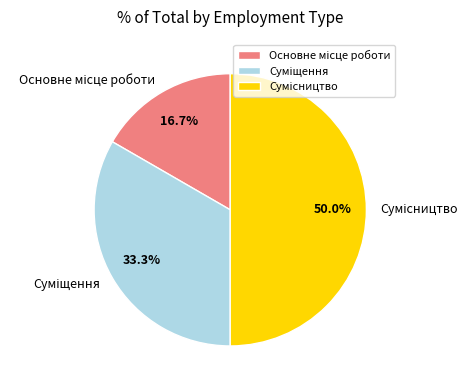

Combined, what portion of the pie is Сумісництво and Суміщення?

83.3%